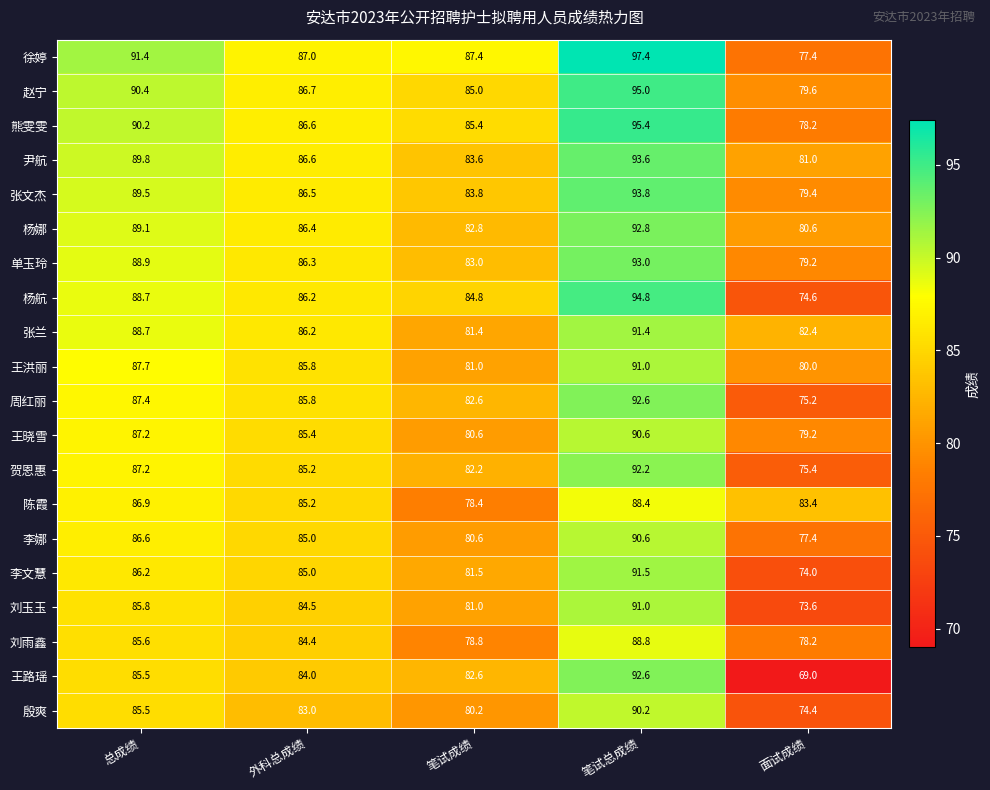

List the labels in order of 张文杰 value, smallest first.

面试成绩, 笔试成绩, 外科总成绩, 总成绩, 笔试总成绩